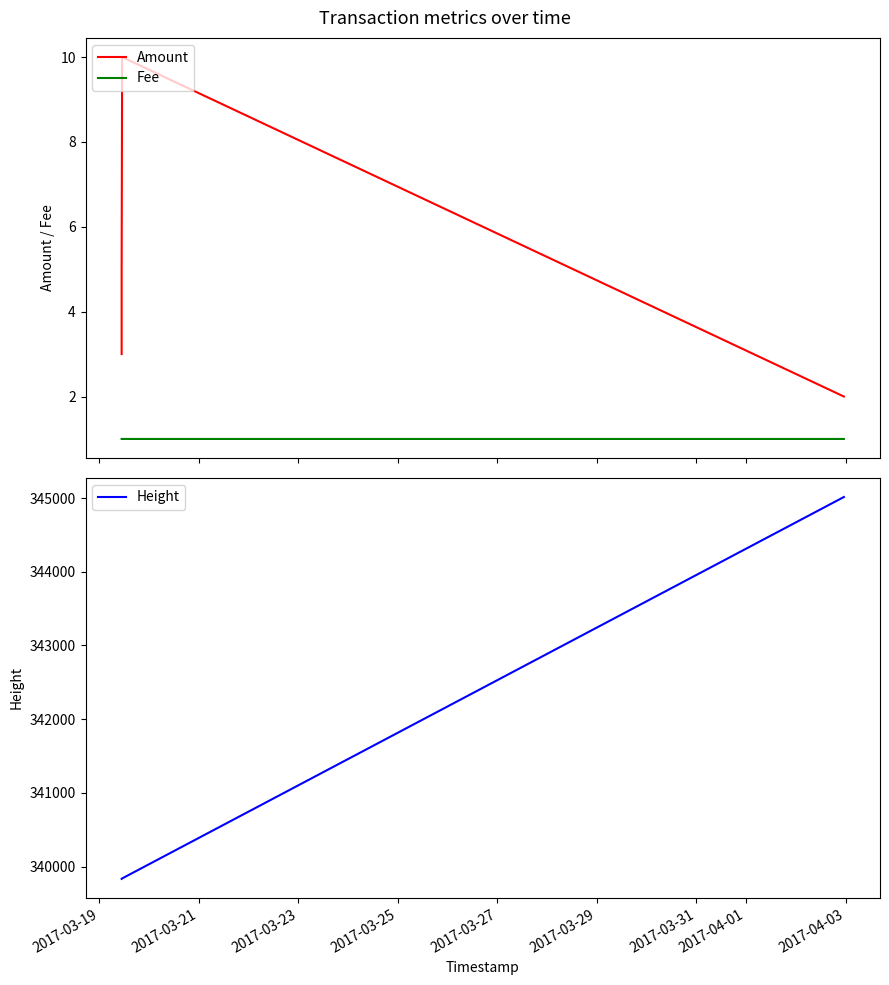

Is this an area chart (filled region under the line)?

No